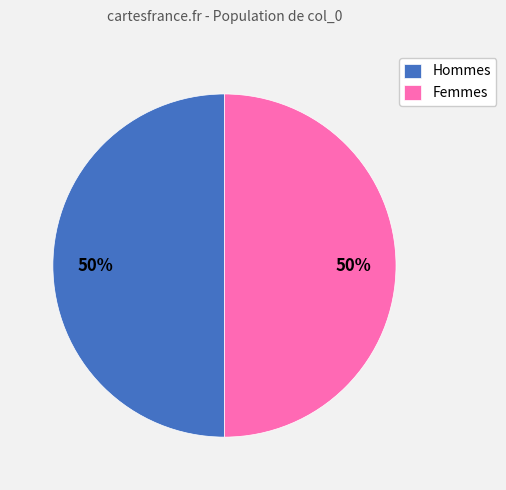

Approximately how many times larger is the value at Femmes compared to Hommes?

1.0